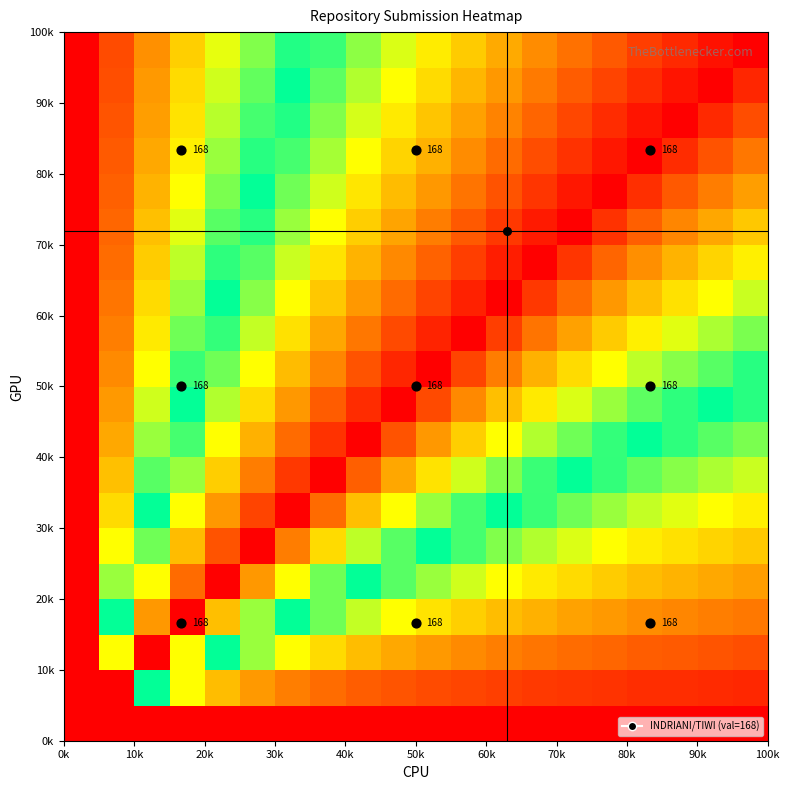

At how many categories does at least one series exceed 0?

20